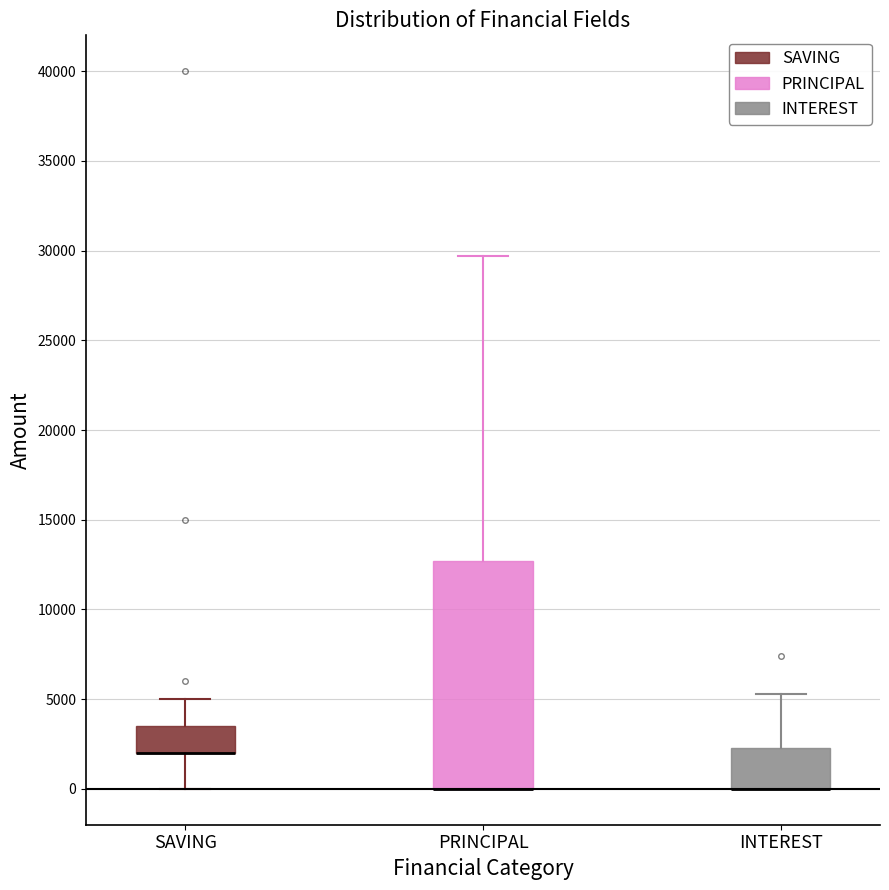

Reading left to right, read every box against the y-axis: the position of its median line, the range the box covers, and the ends of its whiskers. The values are not printed on the chart, so give them approximately, as read against the axis.

SAVING: median 2000 (drawn on the box's lower edge), box 2000 to 3500, whiskers 0 to 5000
PRINCIPAL: median 0 (drawn on the box's lower edge), box 0 to 12500, whiskers 0 to 29500
INTEREST: median 0 (drawn on the box's lower edge), box 0 to 2500, whiskers 0 to 5500